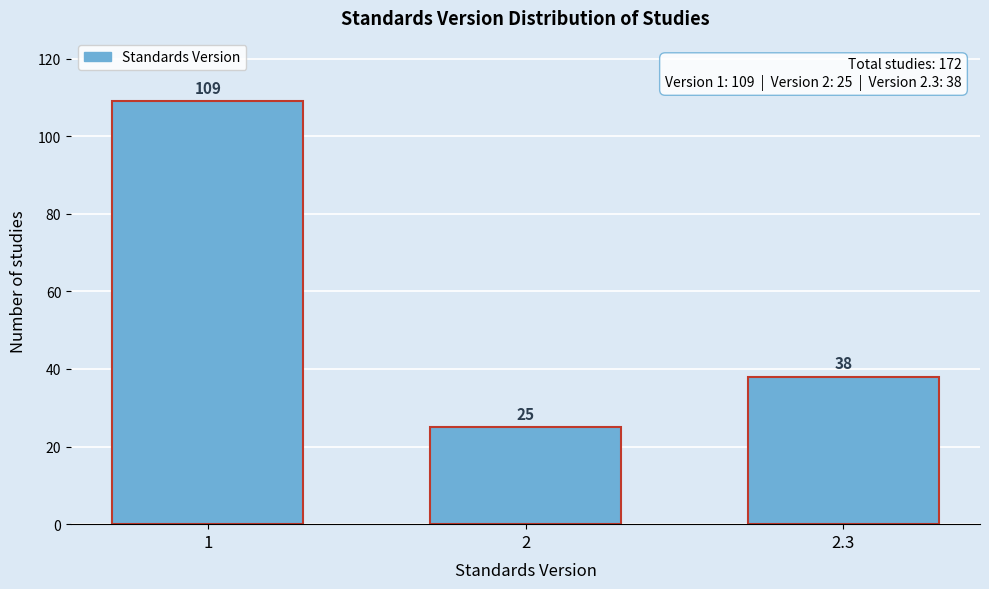

Reading left to right, list all the values displayed in this chart.

1=109	2=25	2.3=38